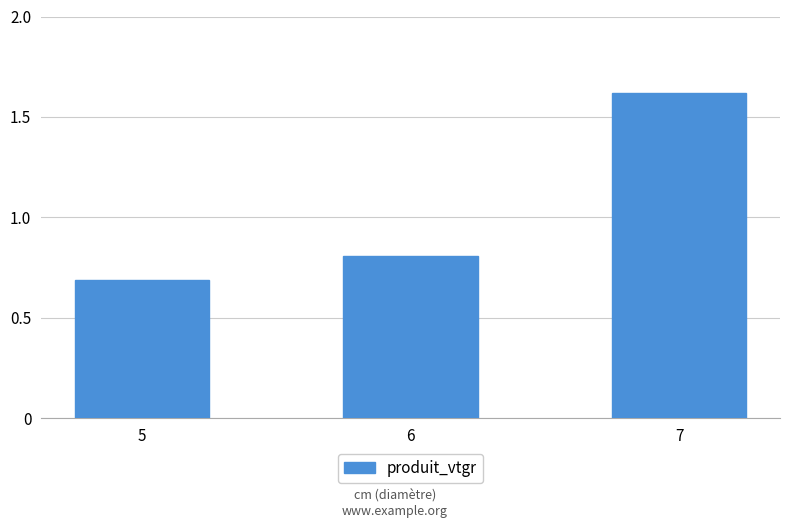

What is the sum of the values at 6 and 5?

1.5